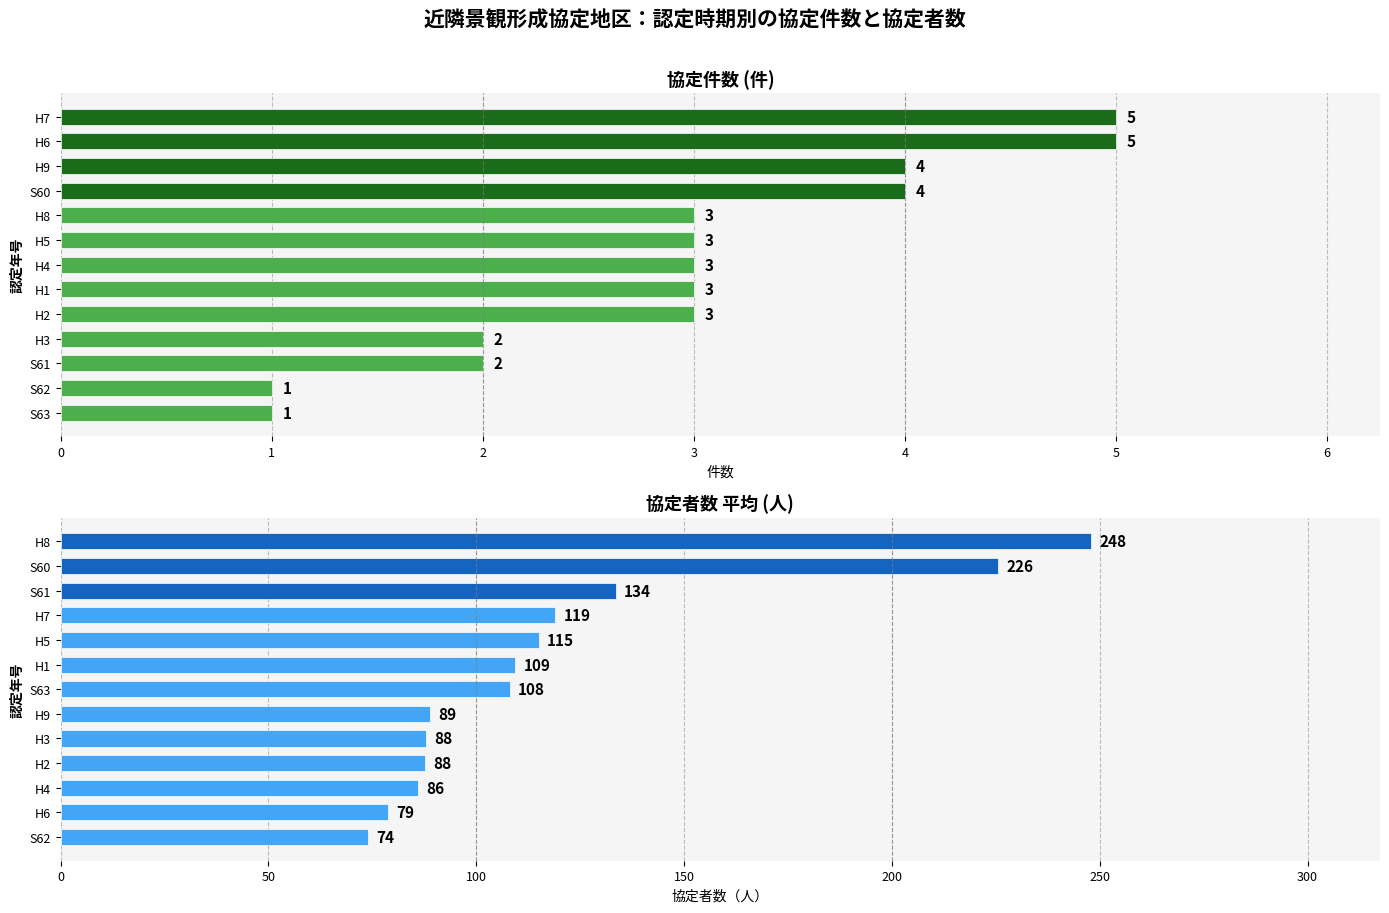

What is the difference between the highest and lowest values at 3?

85.7